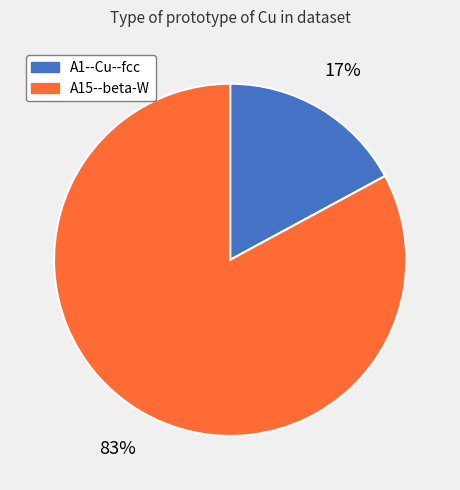

Which category has the smallest portion of the pie?

A1--Cu--fcc